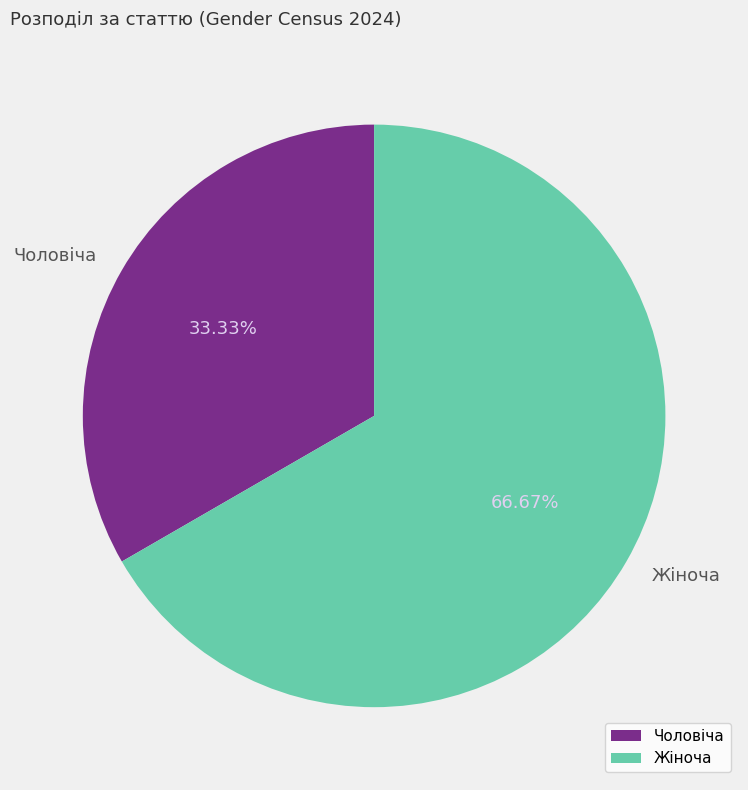

Is it true that Жіноча is 78% of the pie?

False